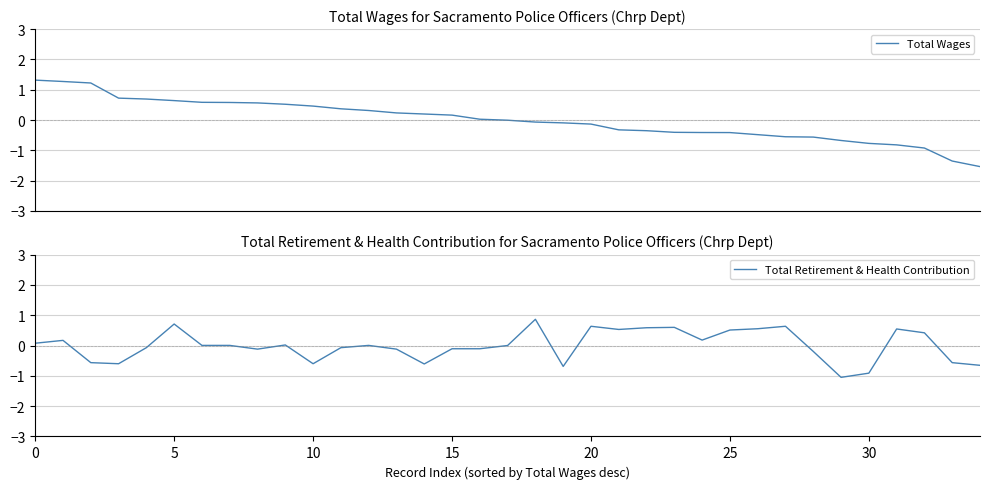

The Total Retirement & Health Contribution series shows -0.3 at 33. True or false?

False